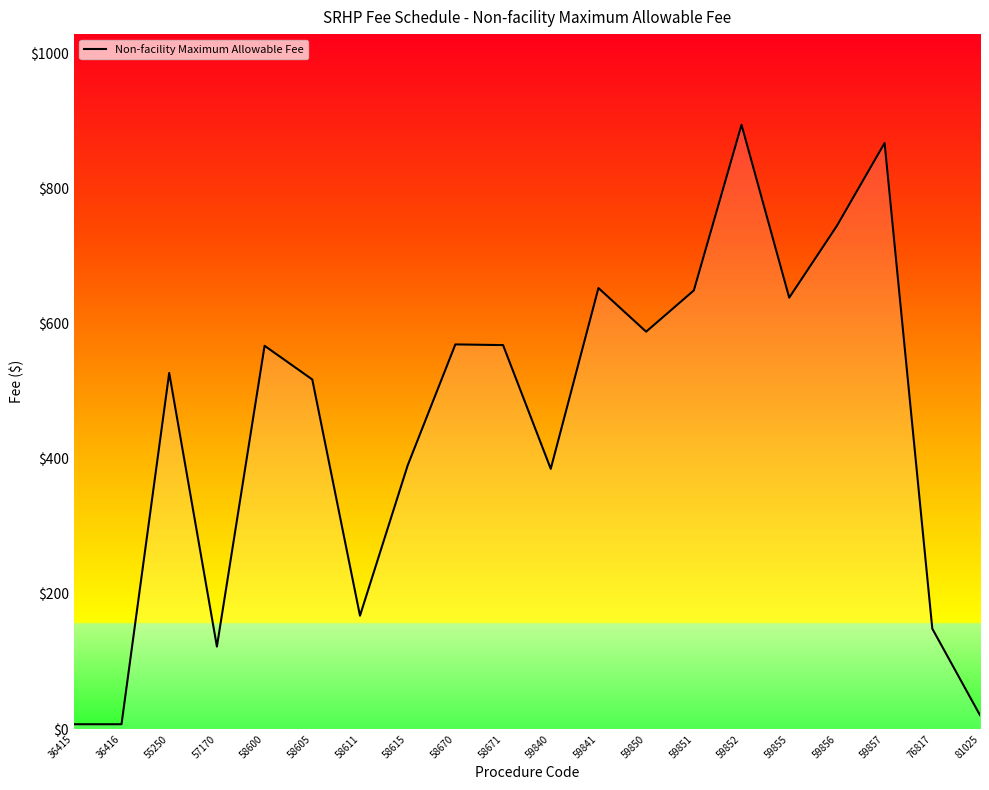

What is the greatest value displayed?

894.5